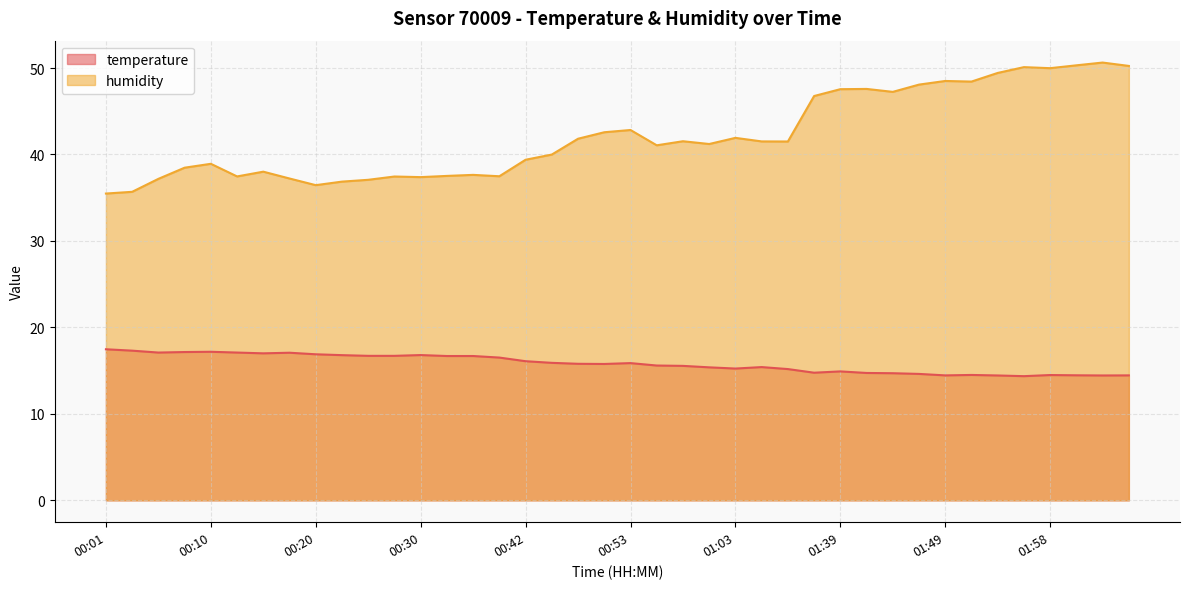

List the series in order of their overall mean, lowest first.

temperature, humidity